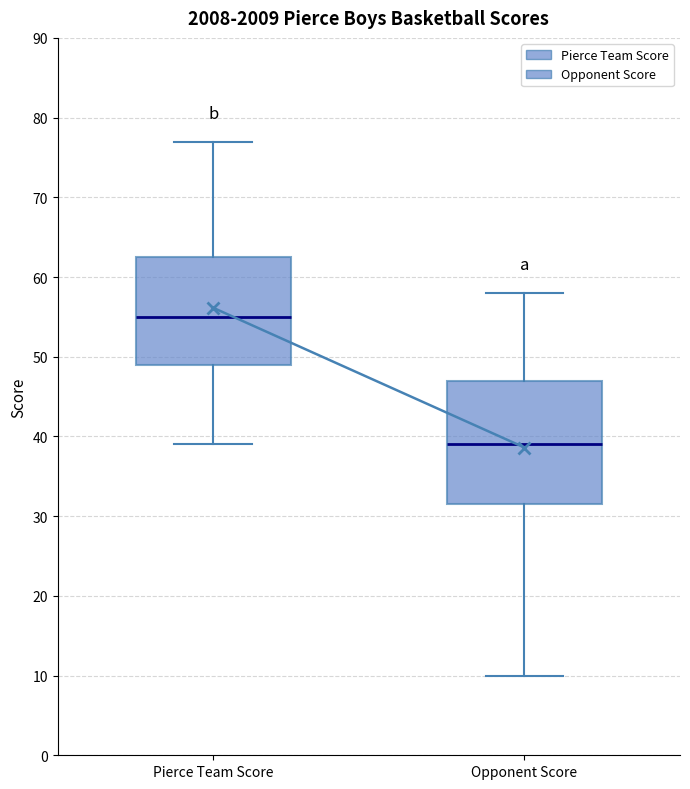

Reading left to right, read every box against the y-axis: the position of its median line, the range the box covers, and the ends of its whiskers. The values are not printed on the chart, so give them approximately, as read against the axis.

Pierce Team Score: median 55, box 49 to 63, whiskers 39 to 77
Opponent Score: median 39, box 32 to 47, whiskers 10 to 58